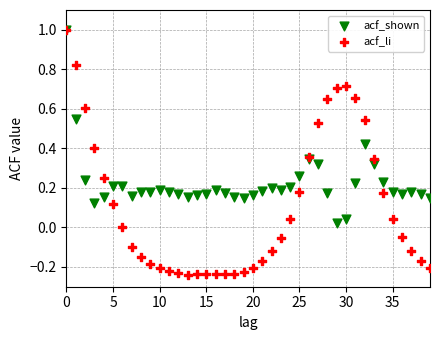

Which series has the widest spread of Y values?

acf_li